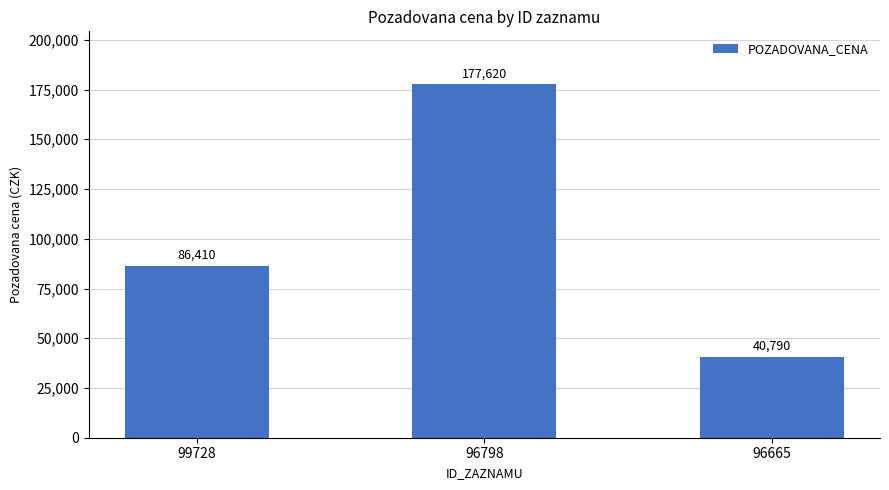

How many bars are there in total?

3